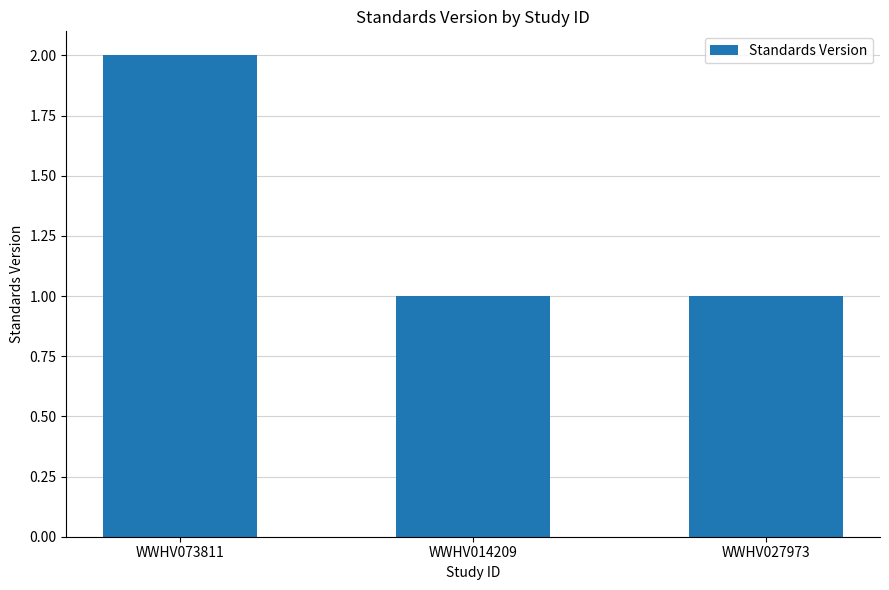

The chart shows a value of 2 at WWHV073811. True or false?

True